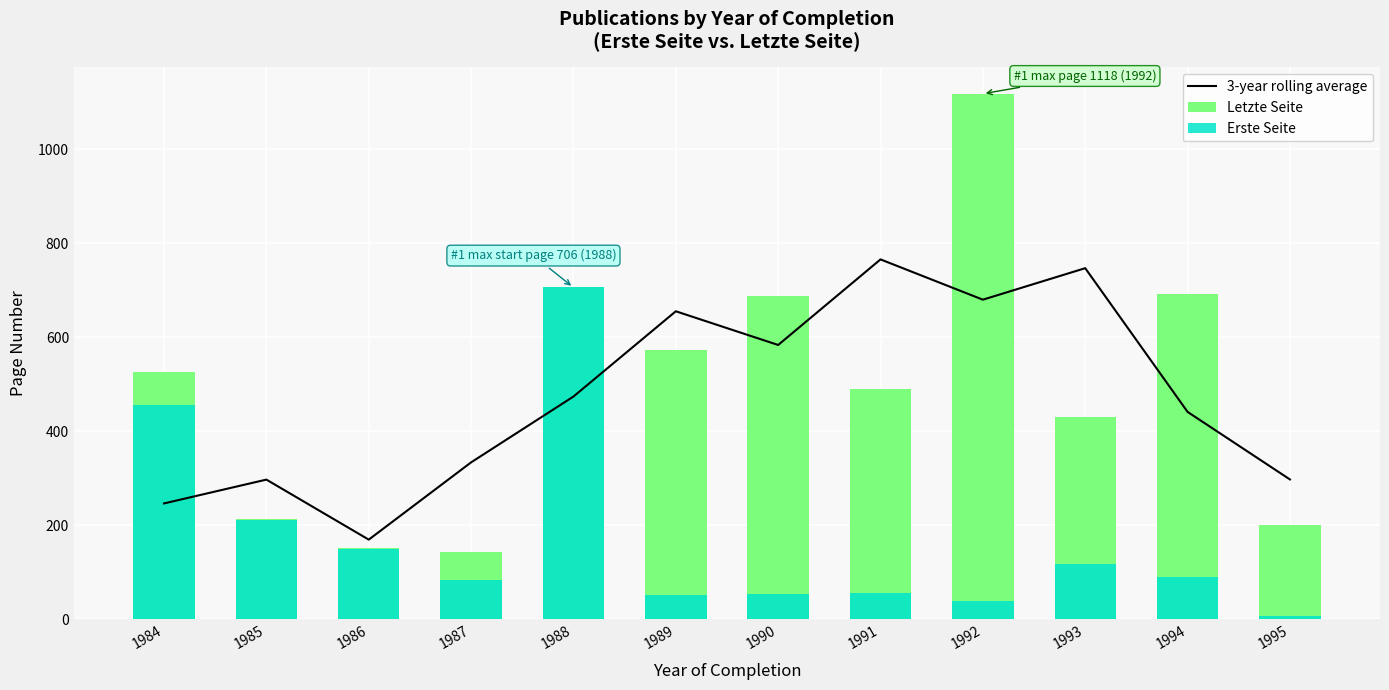

What are all the series names shown in the legend?

3-year rolling average, Letzte Seite, Erste Seite